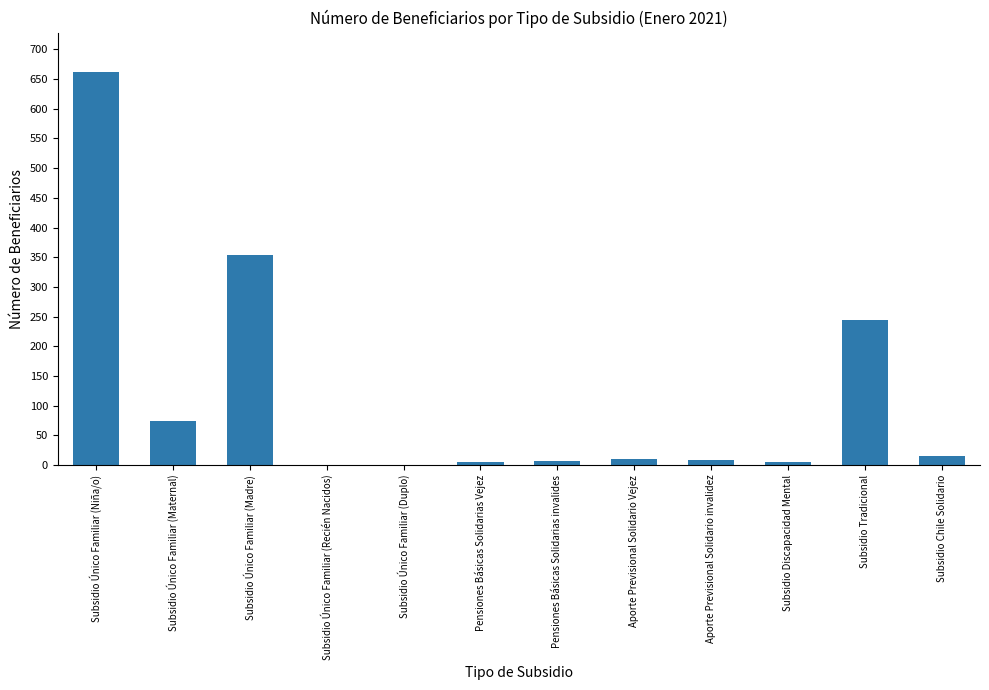

What is the average value?

116